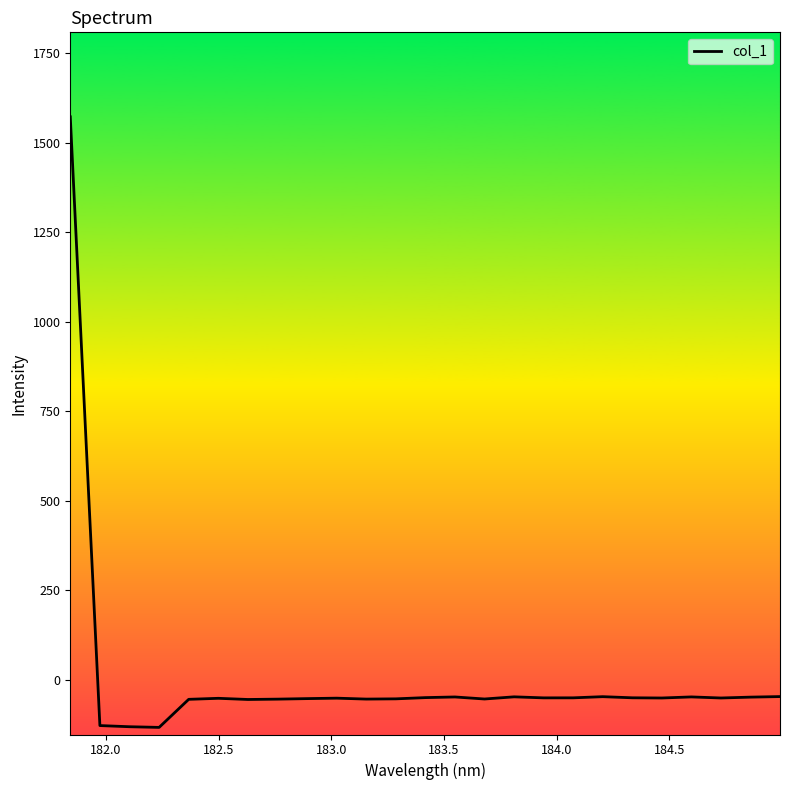

What is the minimum value shown in the chart?

-132.3